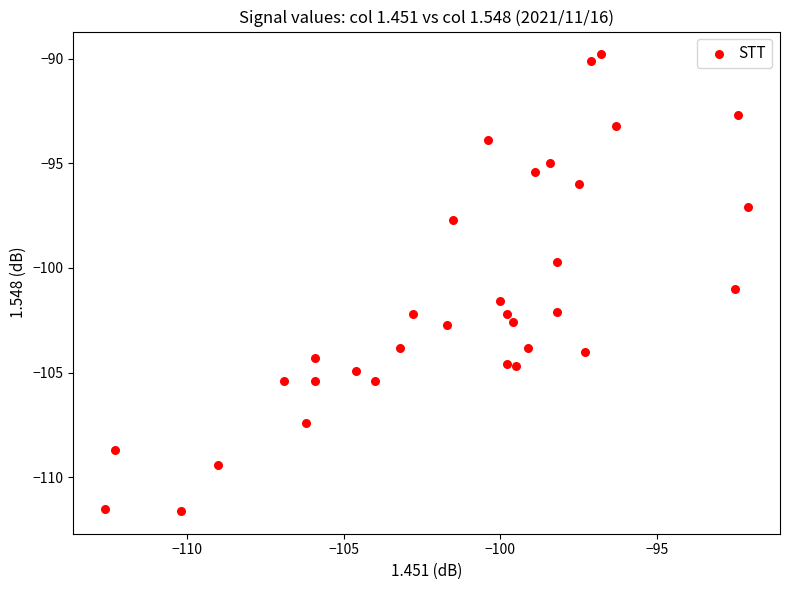

What Y value in the scatter plot is closest to -100?

-99.7